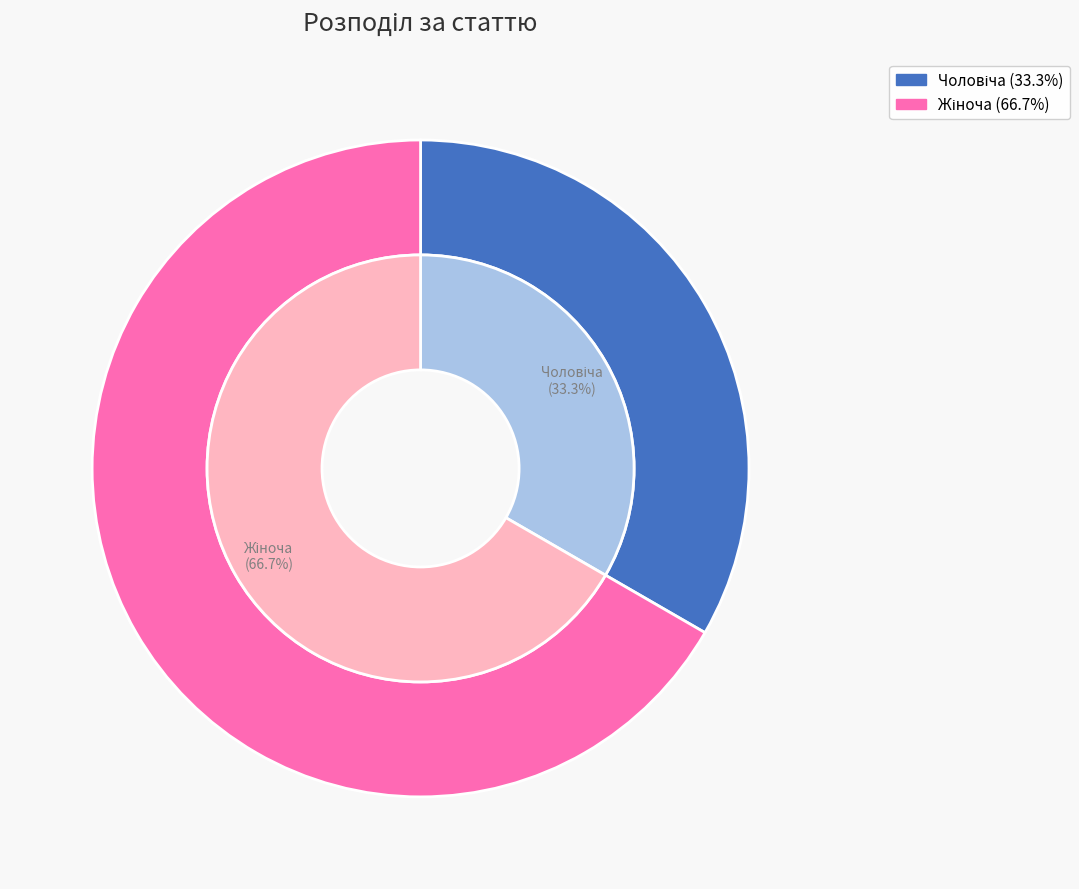

Count the number of slices in the pie.

2